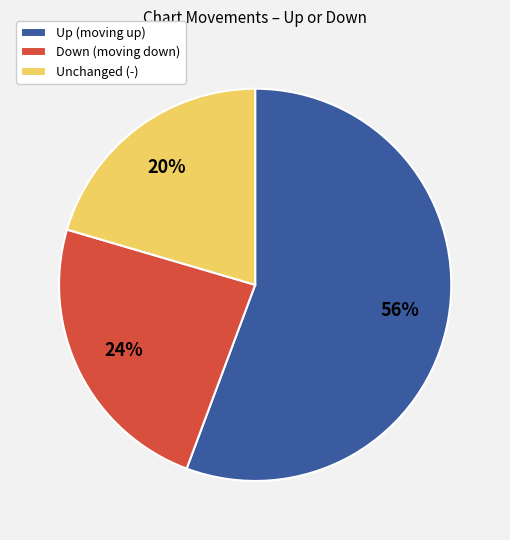

Approximately how many times larger is the value at Down (moving down) compared to Unchanged (-)?

1.2